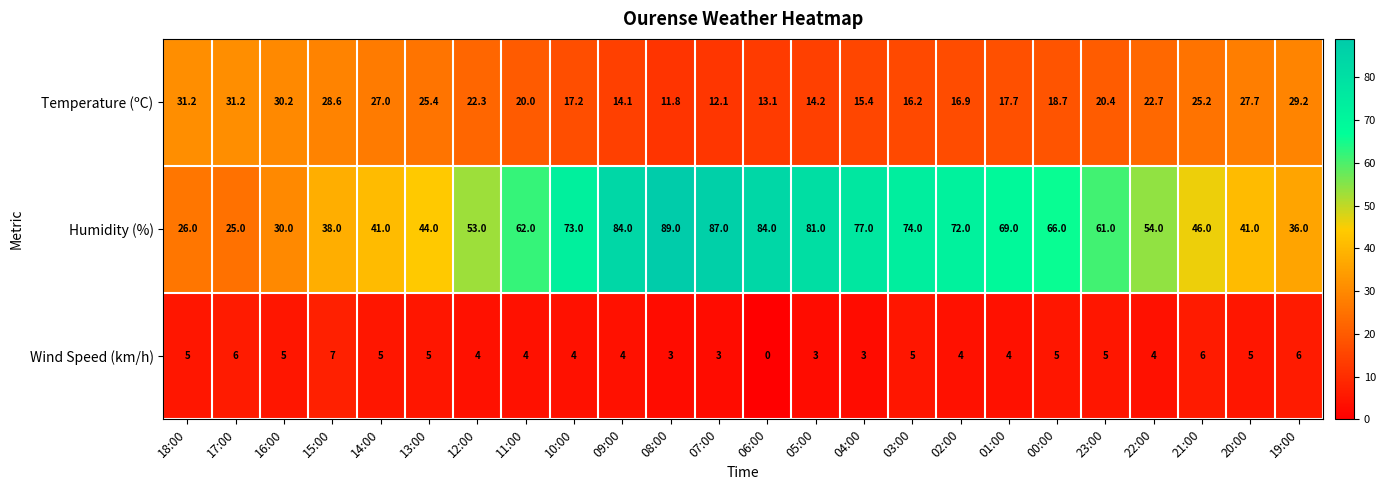

Is it true that Wind Speed (km/h) equals 1.2 at 02:00?

False